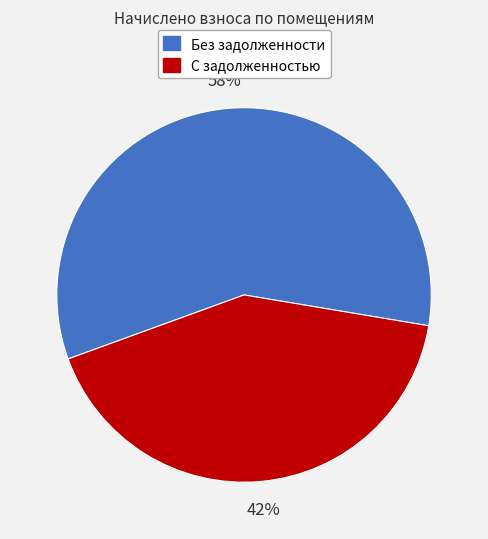

To the nearest percent, what is the average slice percentage?

50%